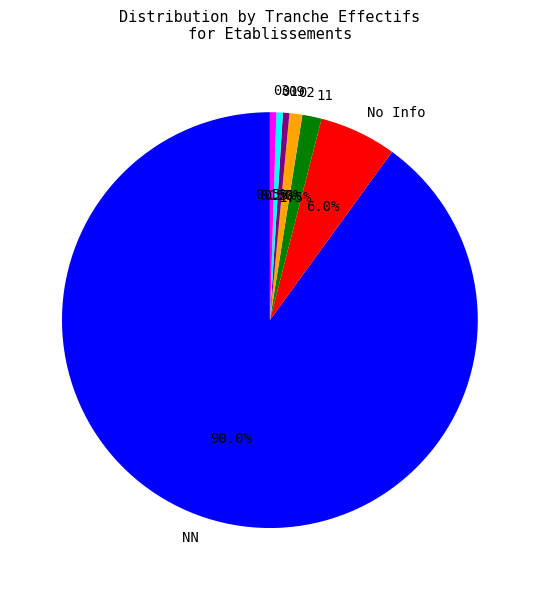

Between 03 and No Info, which is larger?

No Info